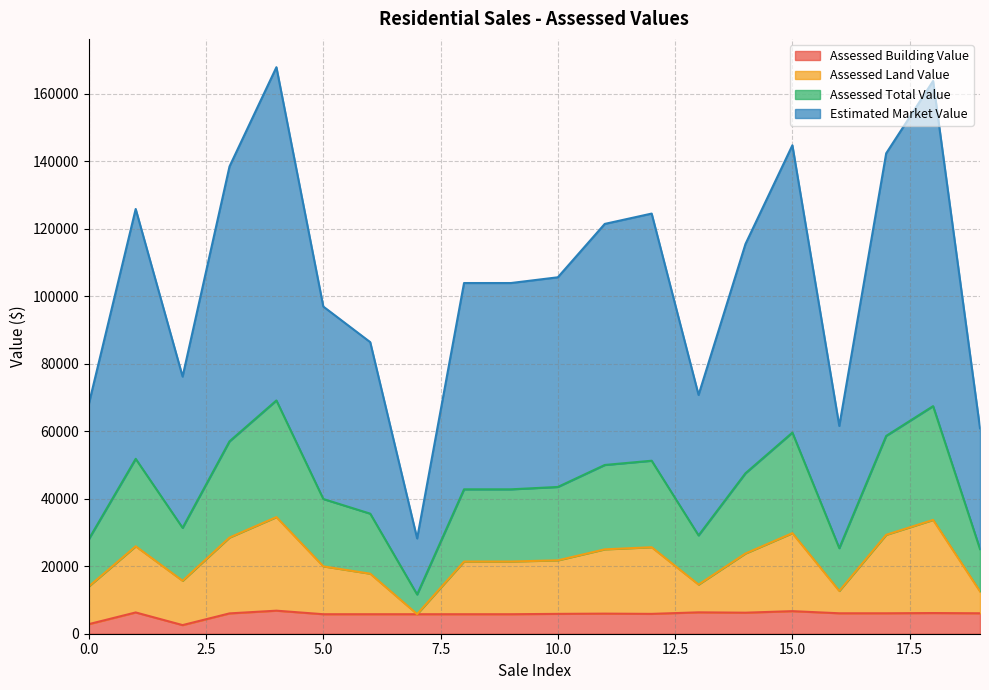

What is the minimum value for Estimated Market Value?

28220